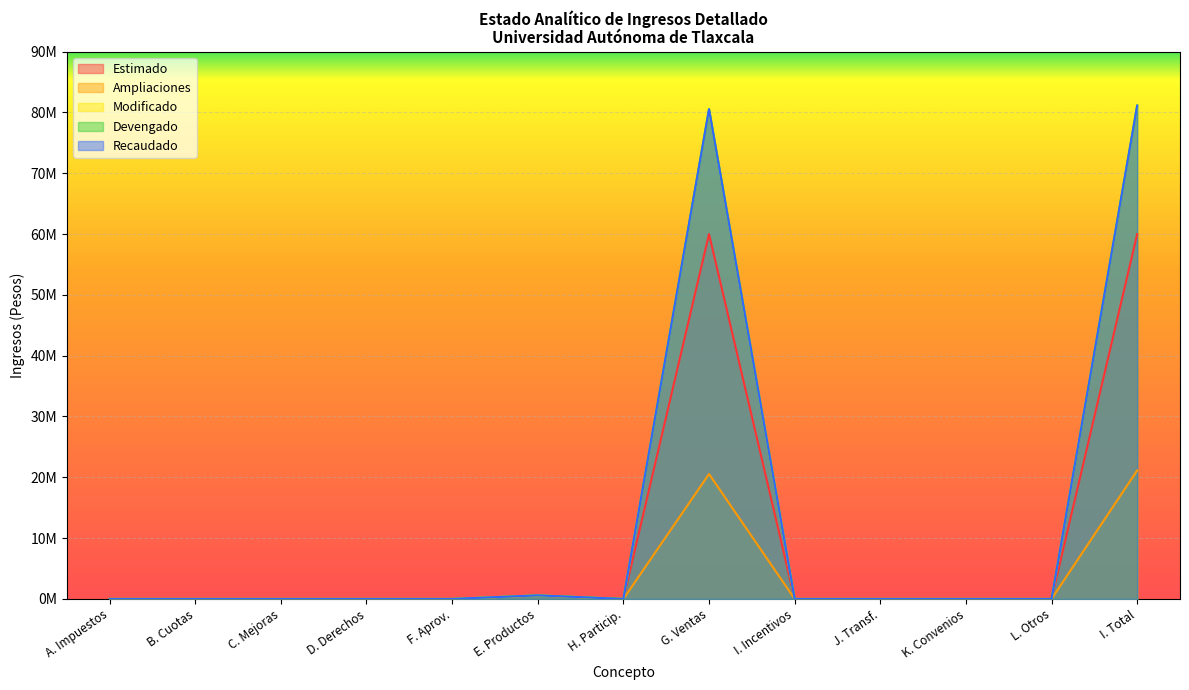

What is the label of the 2nd point from the left?

B. Cuotas